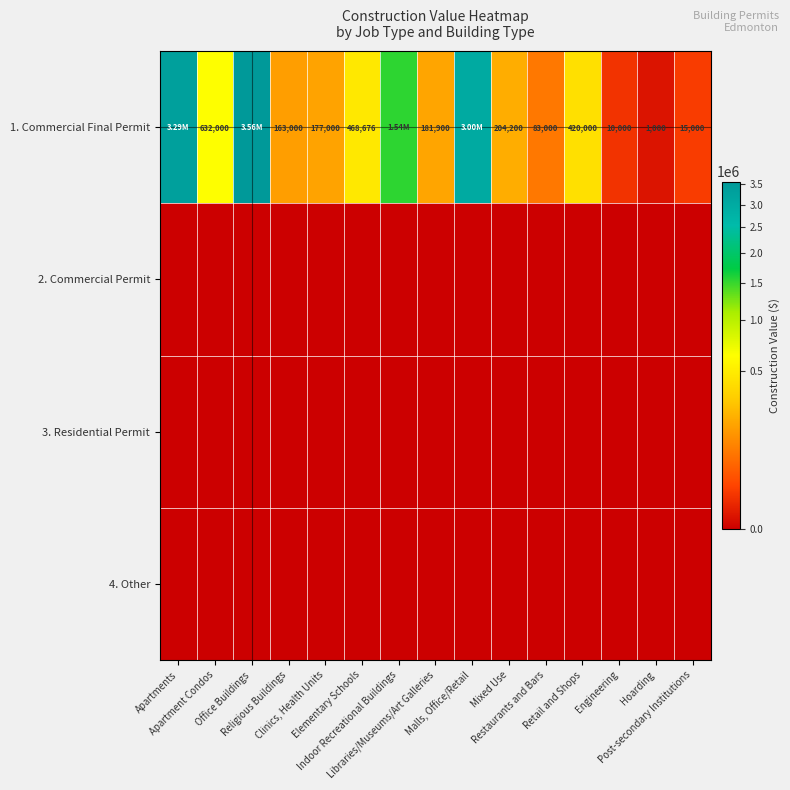

What is the difference between the highest and lowest values at Apartments?

3290760